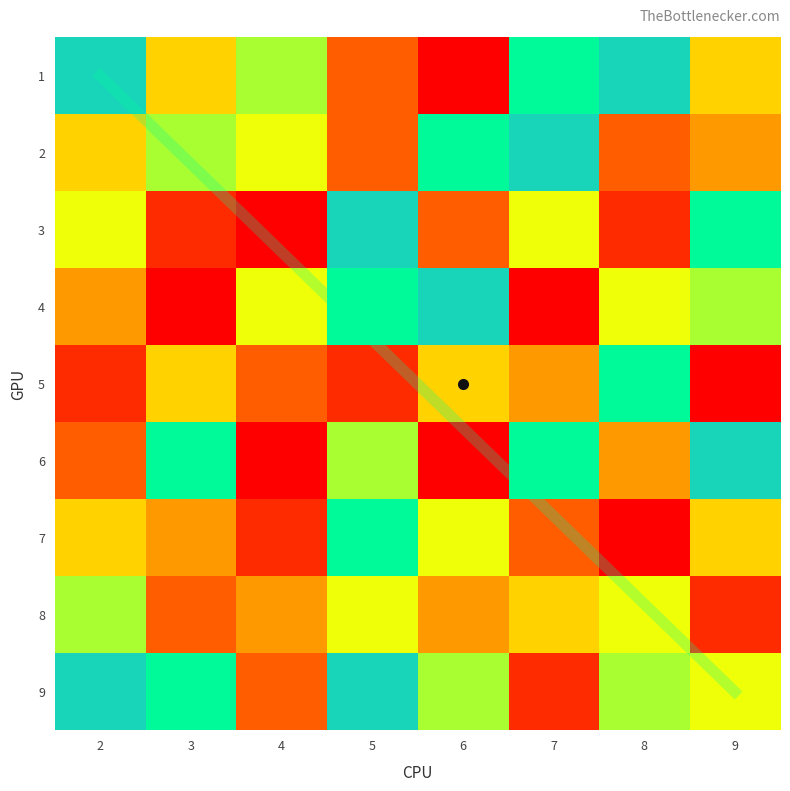

What is the total value across all series at 9?

47